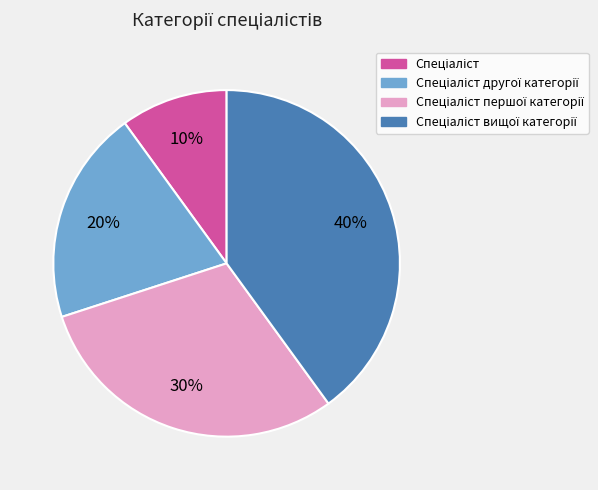

To the nearest percent, what is the difference between the largest and smallest slice percentages?

30%